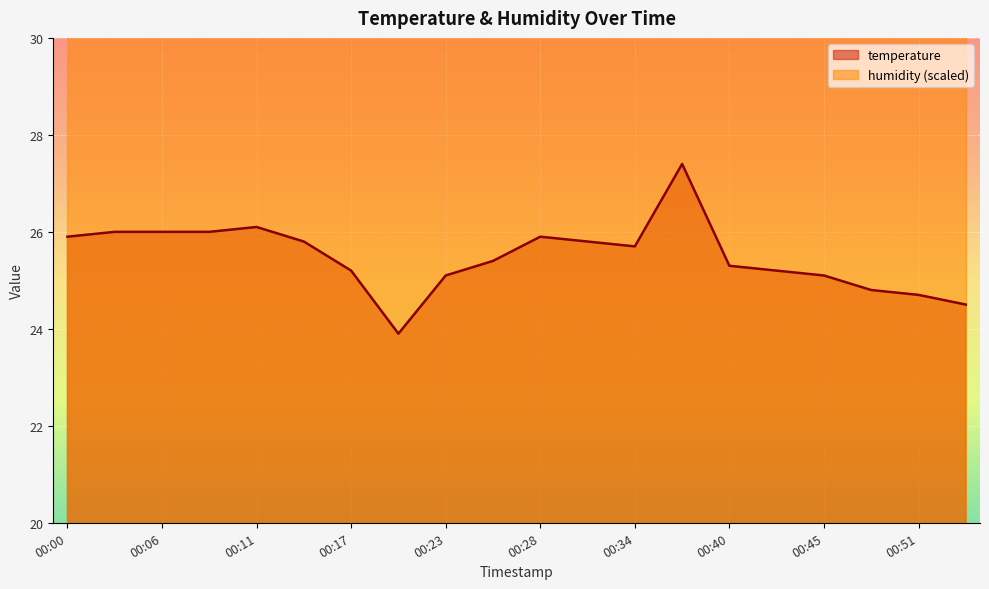

Reading left to right, list all the values displayed in this chart.

00:00=25.9	00:03=26.0	00:06=26.0	00:09=26.0	00:11=26.1	00:14=25.8	00:17=25.2	00:20=23.9	00:23=25.1	00:25=25.4	00:28=25.9	00:31=25.8	00:34=25.7	00:37=27.4	00:40=25.3	00:42=25.2	00:45=25.1	00:48=24.8	00:51=24.7	00:53=24.5